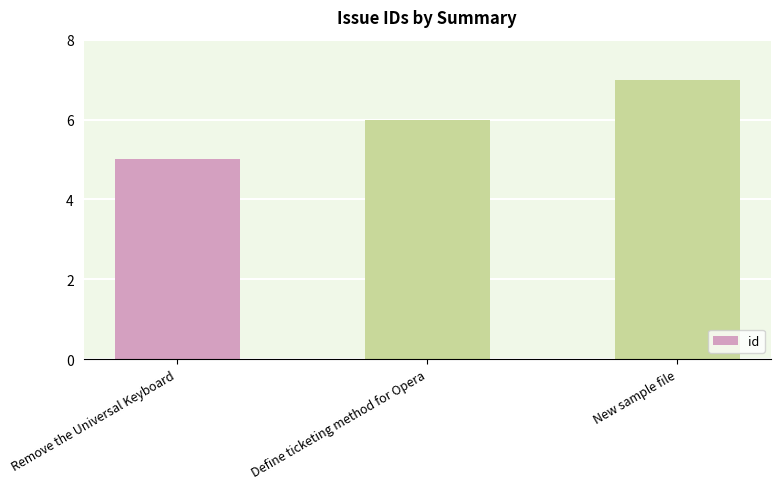

What is the change in value from Remove the Universal Keyboard to Define ticketing method for Opera?

+1